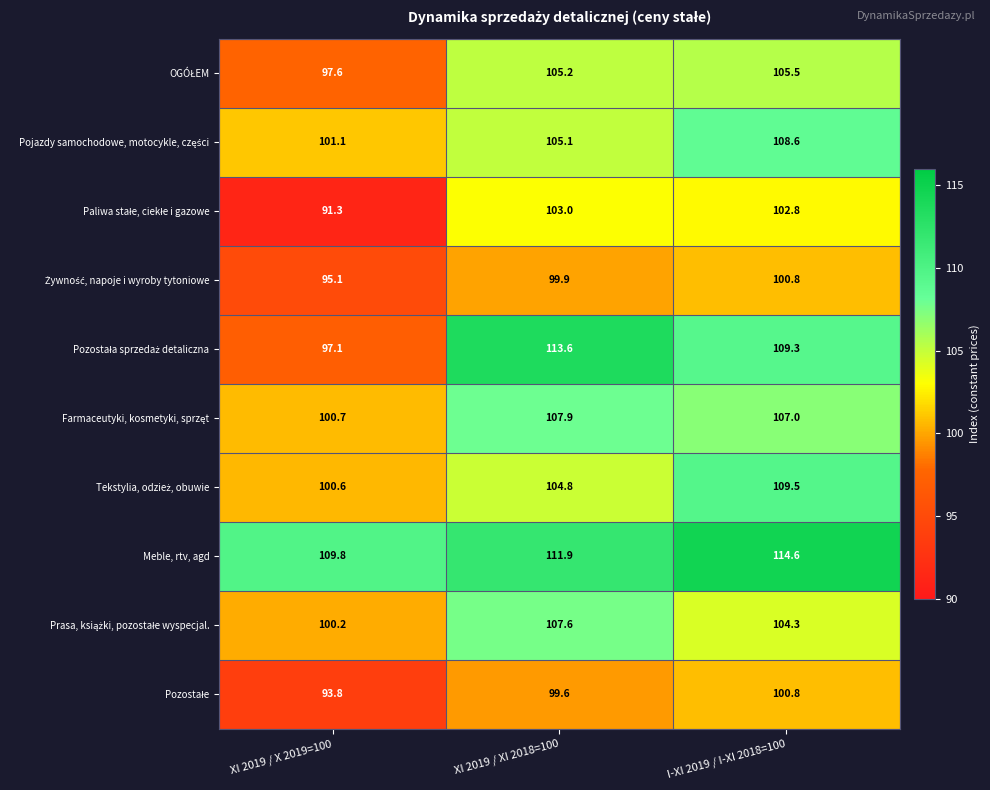

The value of Meble, rtv, agd at XI 2019 / X 2019=100 is 24.4. True or false?

False